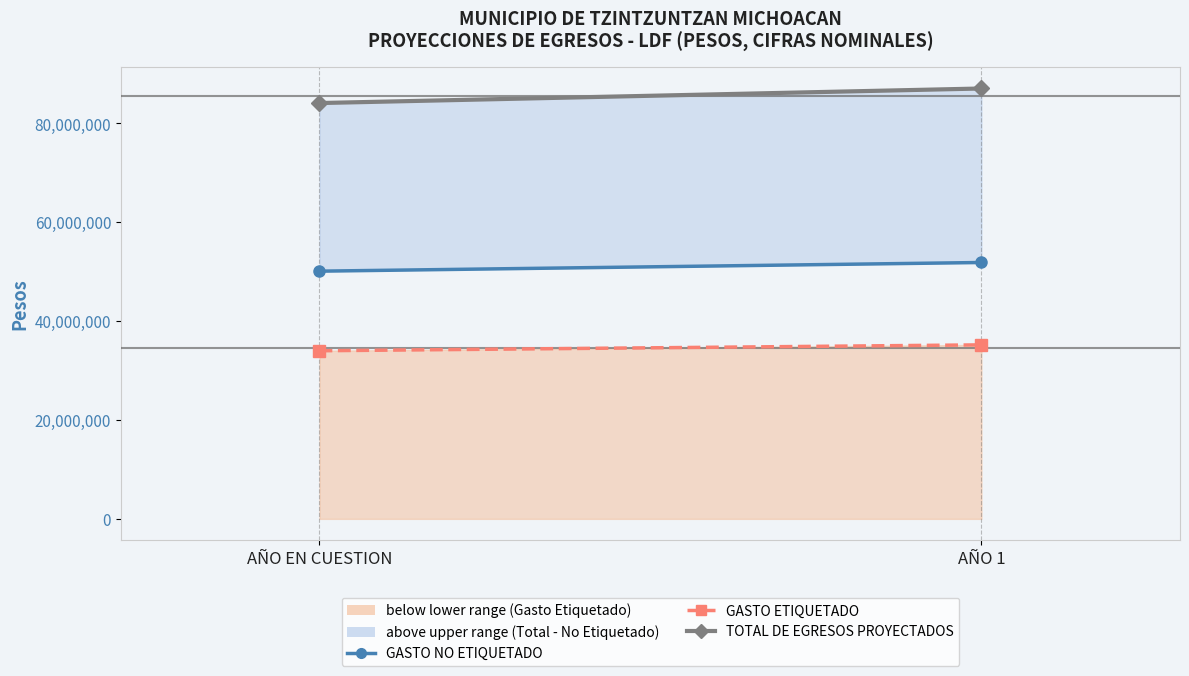

How many lines are shown in the chart?

3